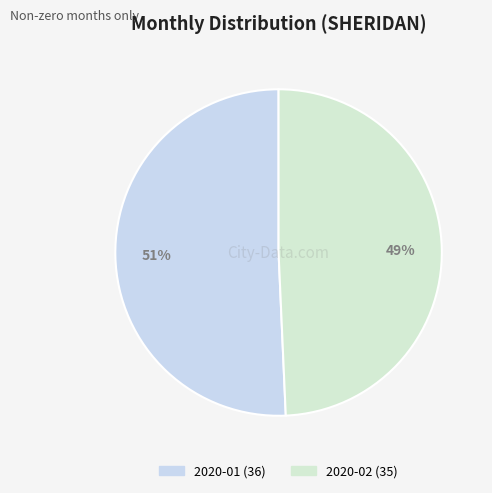

Combined, what portion of the pie is 2020-01 and 2020-02?

100.0%